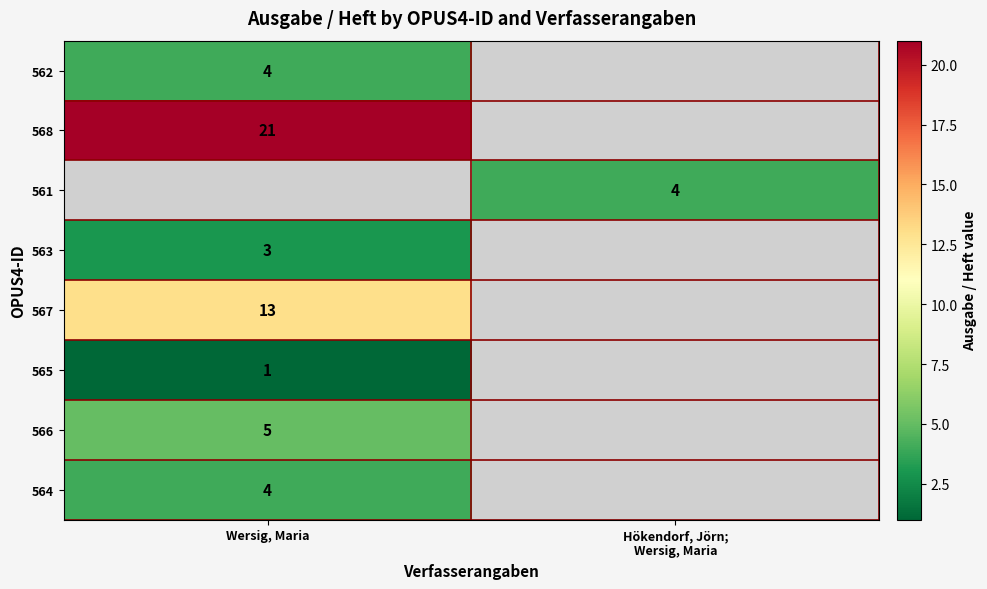

Is it true that 568 equals 32 at Wersig, Maria?

False